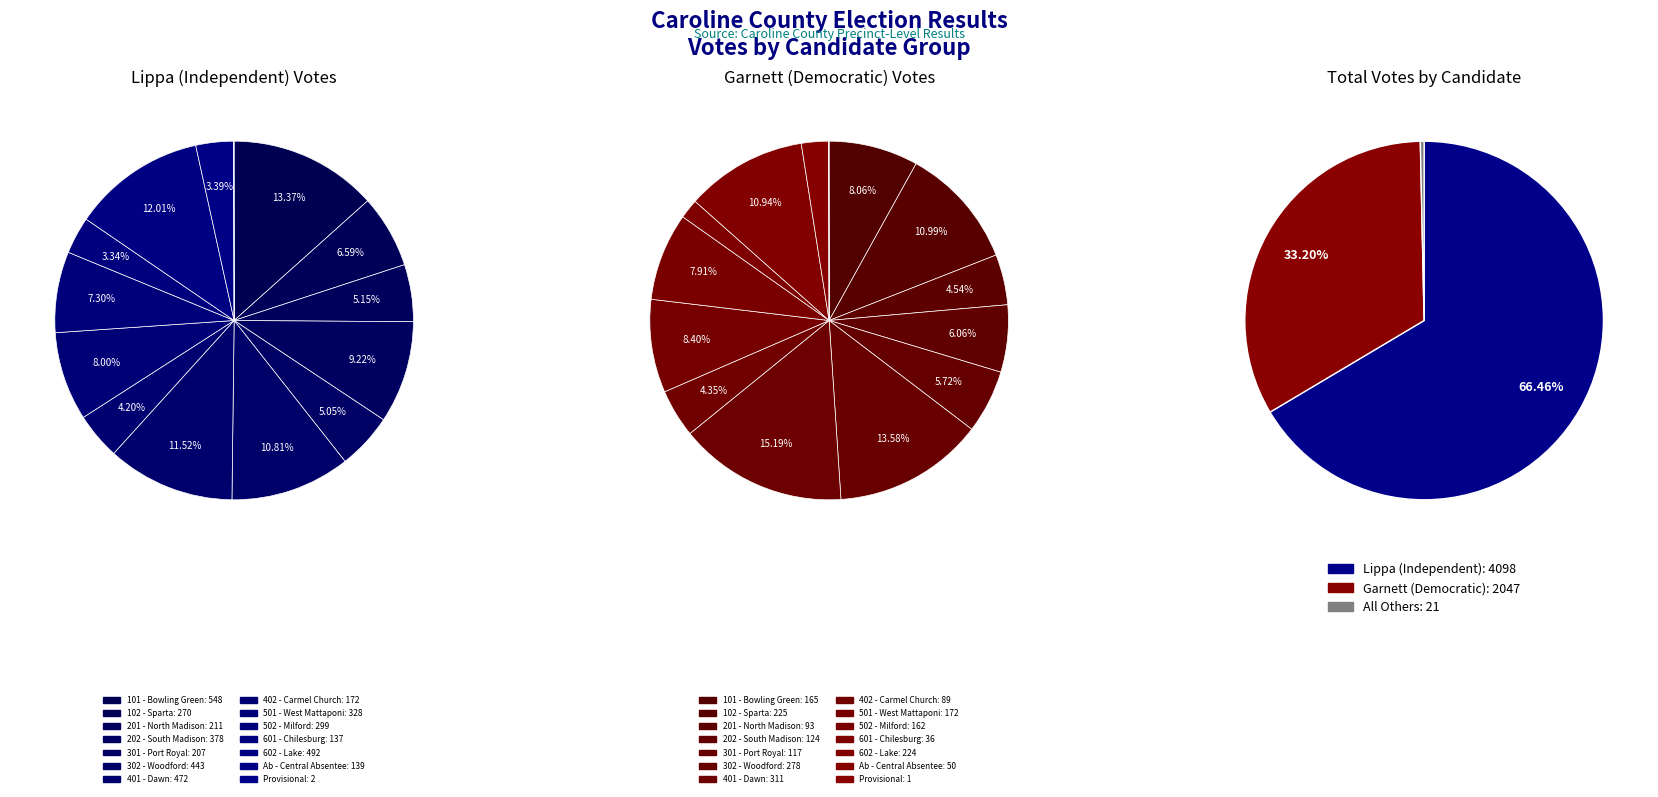

Rank the categories by Lippa (Independent) value from lowest to highest.

Provisional, 601 - Chilesburg, Ab - Central Absentee, 402 - Carmel Church, 301 - Port Royal, 201 - North Madison, 102 - Sparta, 502 - Milford, 501 - West Mattaponi, 202 - South Madison, 302 - Woodford, 401 - Dawn, 602 - Lake, 101 - Bowling Green